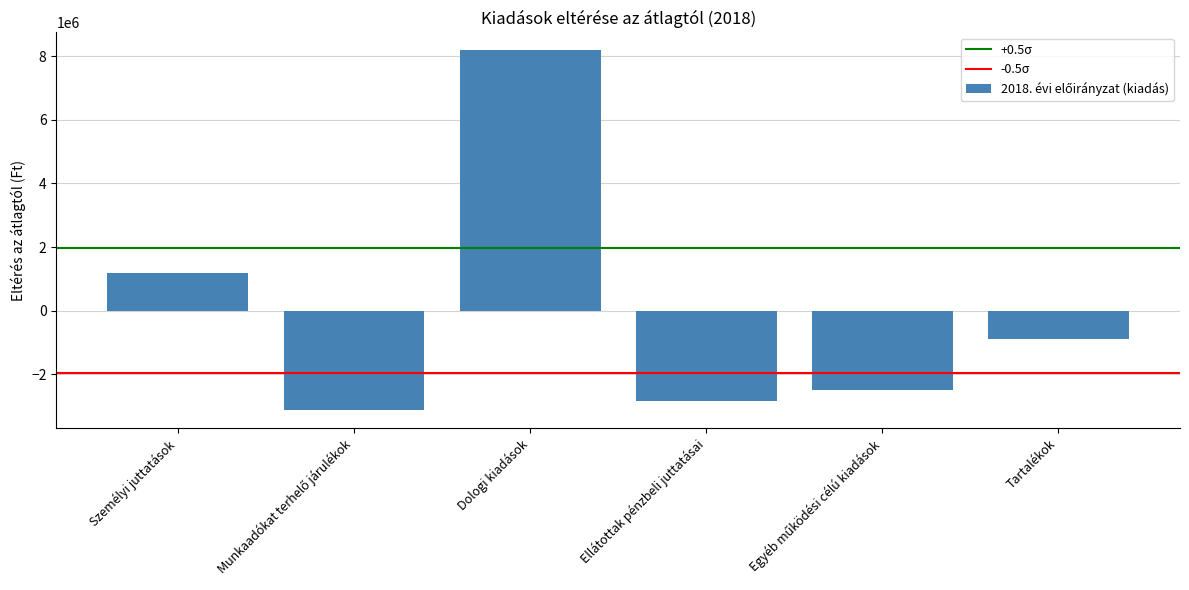

Which has a higher value, Tartalékok or Ellátottak pénzbeli juttatásai?

Tartalékok